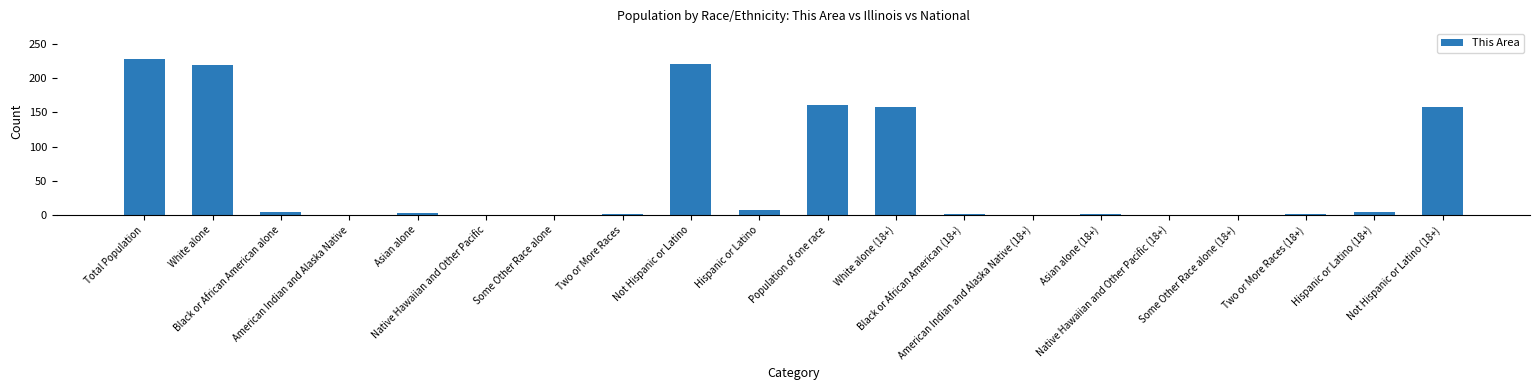

What is the sum of all values?

1163